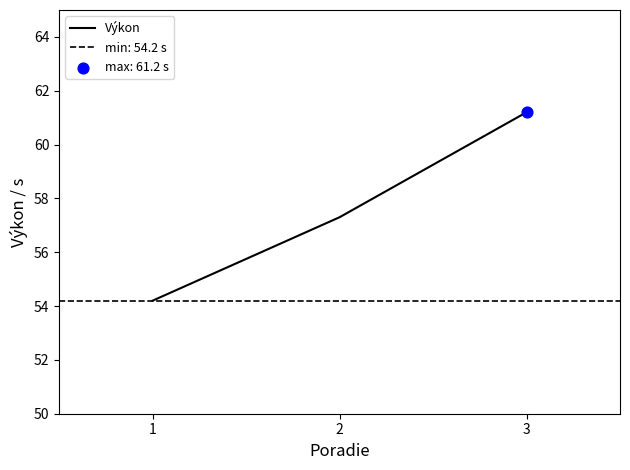

Approximately how many times larger is the value at 2 compared to 1?

1.1